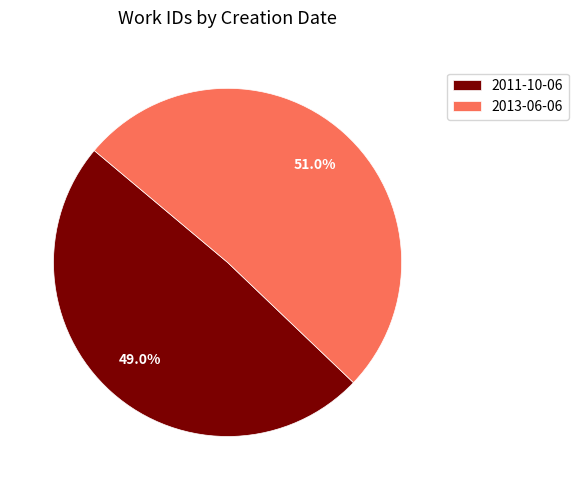

Is the sum of 2013-06-06 and 2011-10-06 greater than half?

Yes